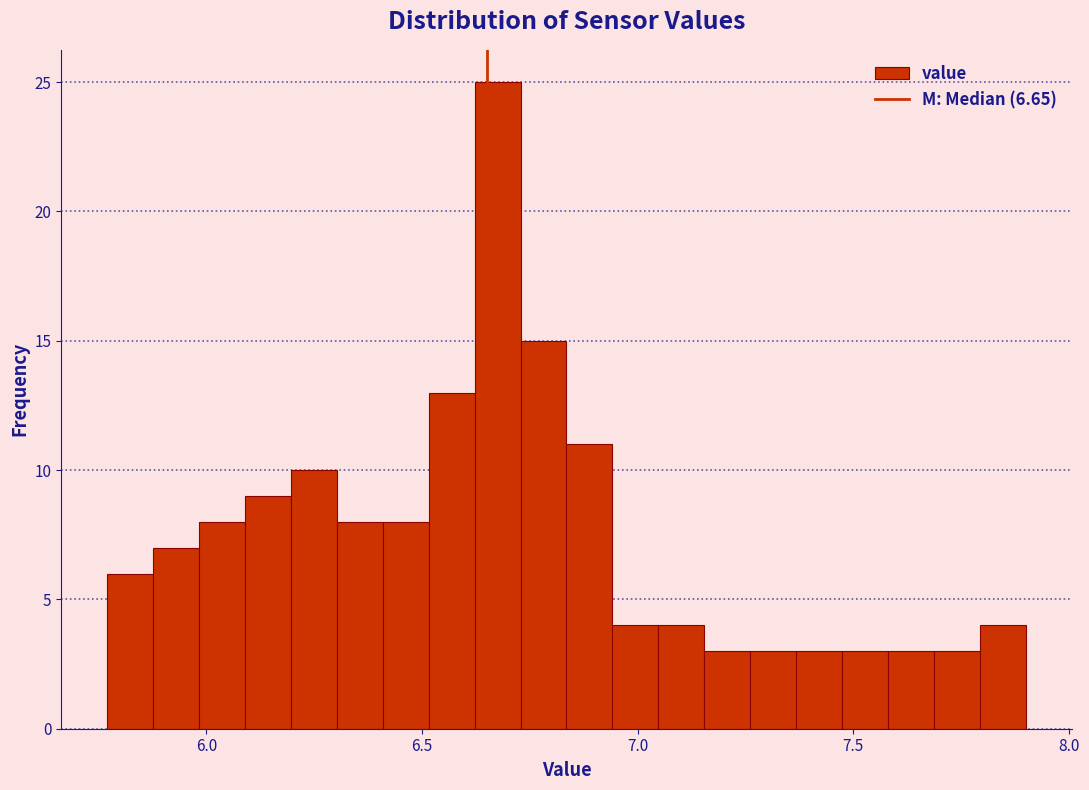

Read against the x-axis, roughly where is the centre of the tallest bar?

6.70